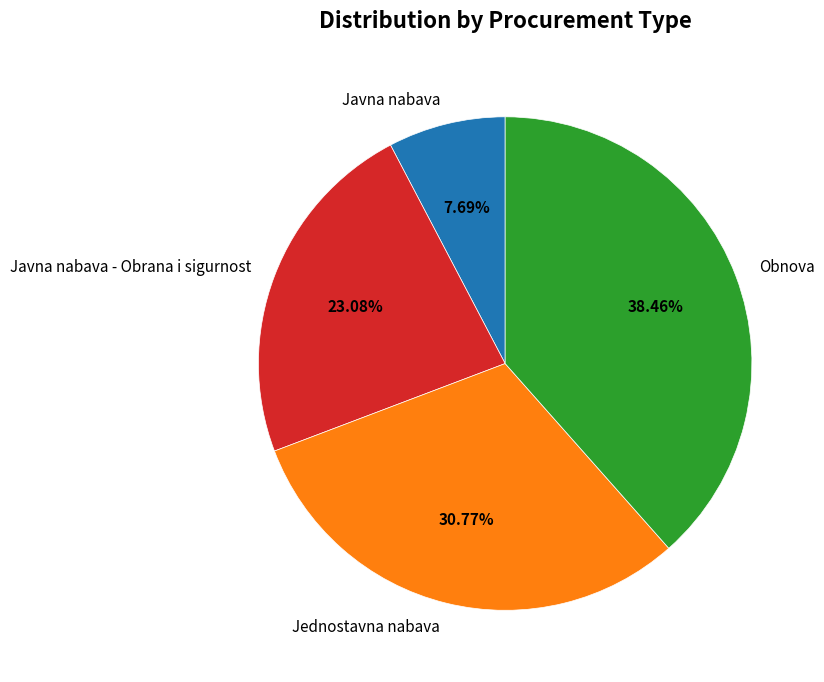

Rank the categories by value from lowest to highest.

Javna nabava, Javna nabava - Obrana i sigurnost, Jednostavna nabava, Obnova